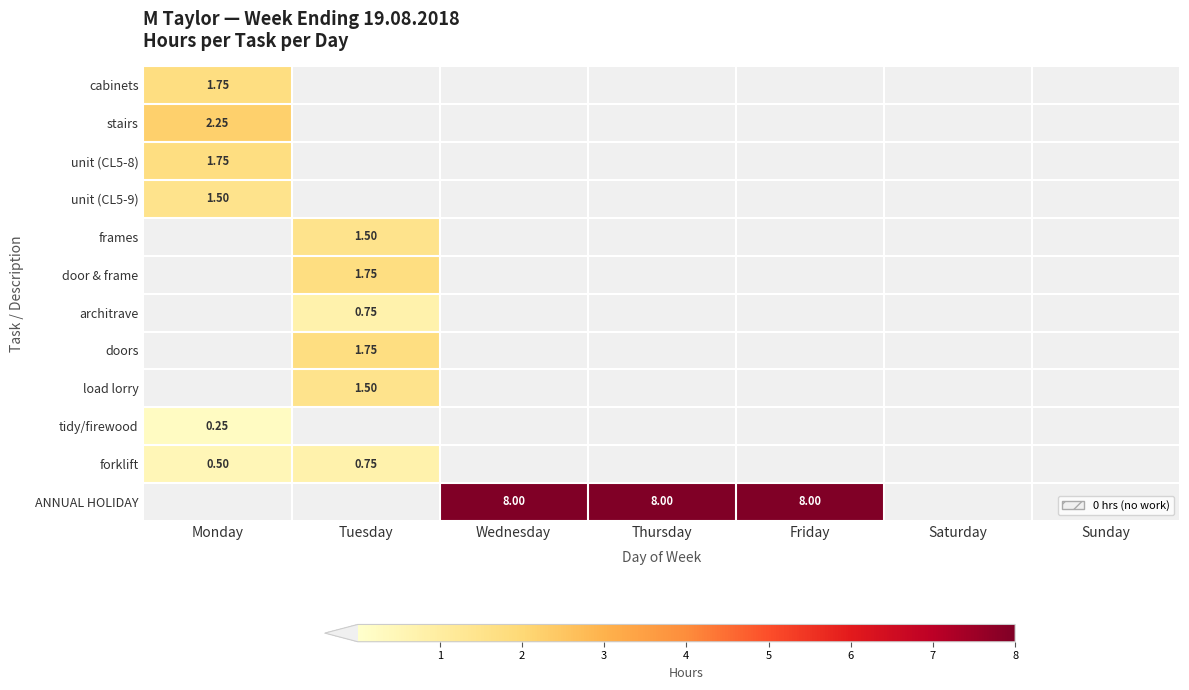

What is the sum of the architrave values at Tuesday and Sunday?

0.8